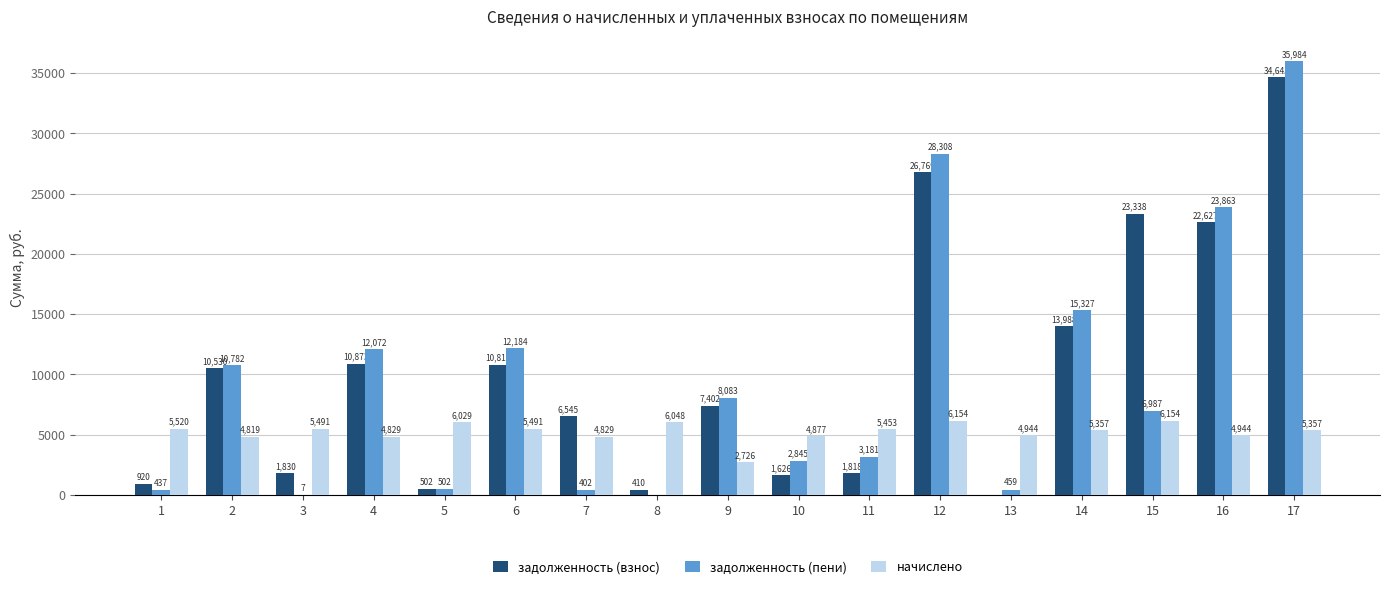

Between 5 and 9, which series saw the biggest shift?

задолженность (пени)